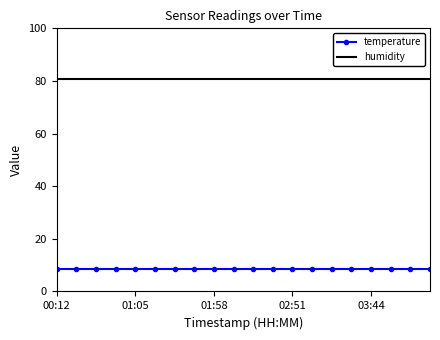

True or false: humidity and temperature cross at least once.

False